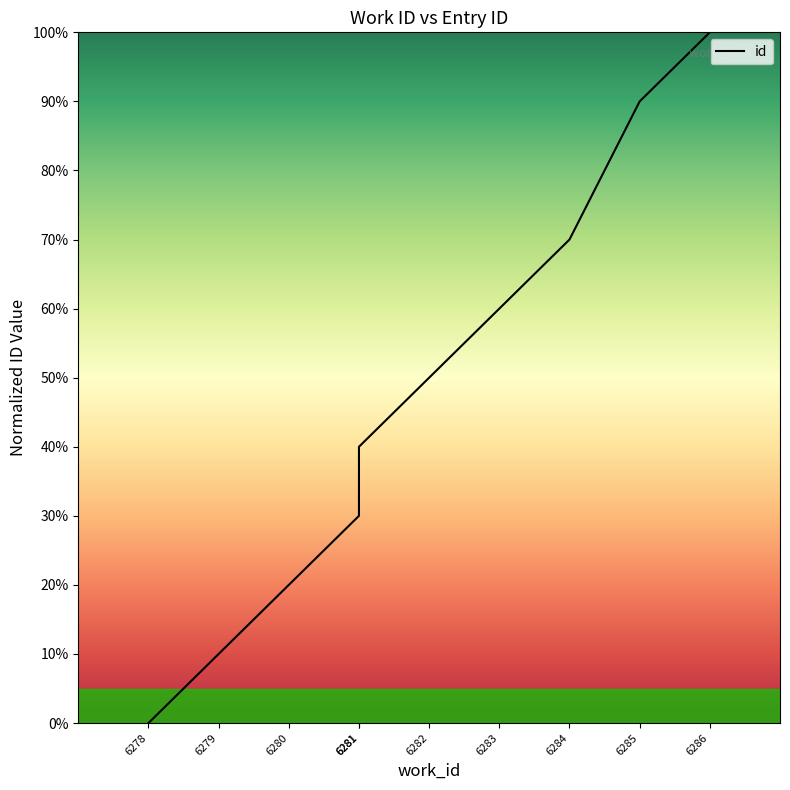

At which label does the data first exceed 50?

6283